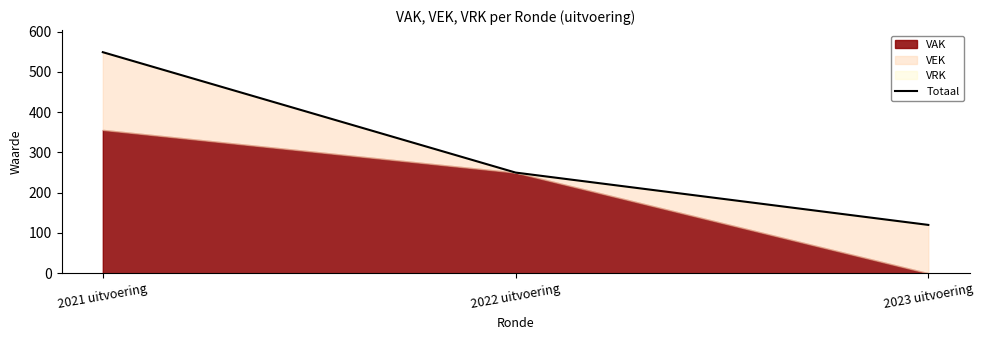

What is the change in value from 2022 uitvoering to 2023 uitvoering?

-130